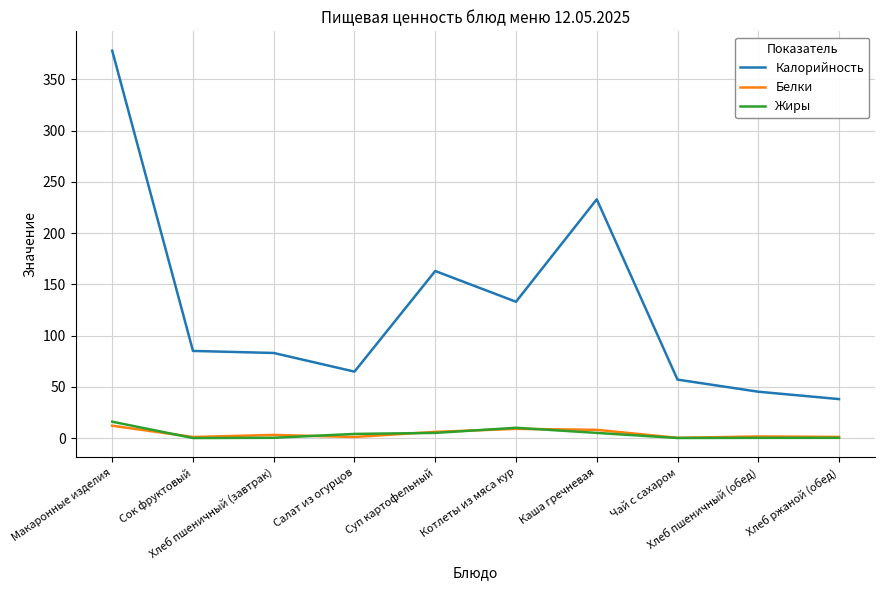

Which series has the largest total across all categories?

Калорийность